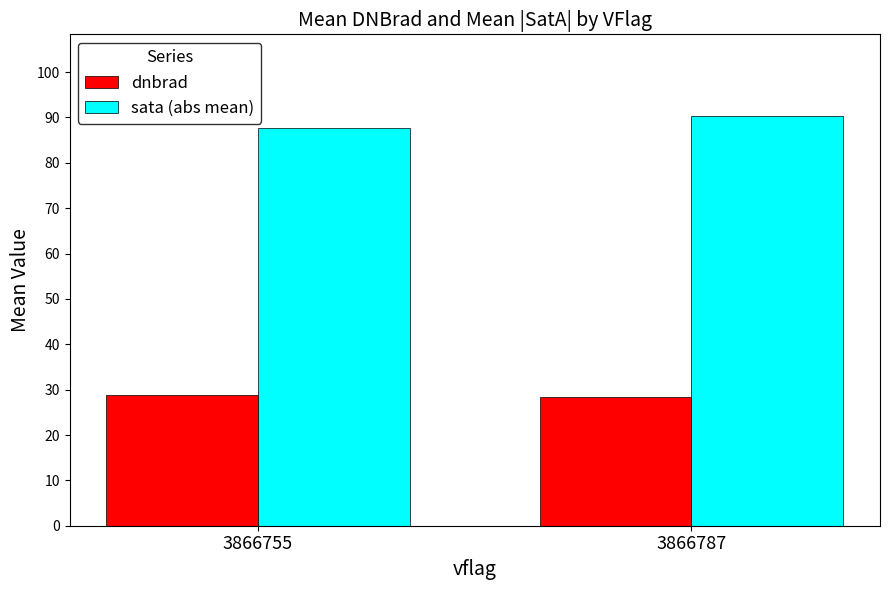

Reading right to left, extract all data points from this chart.

dnbrad: 3866787=28.4	3866755=28.9
sata (abs mean): 3866787=90.3	3866755=87.6